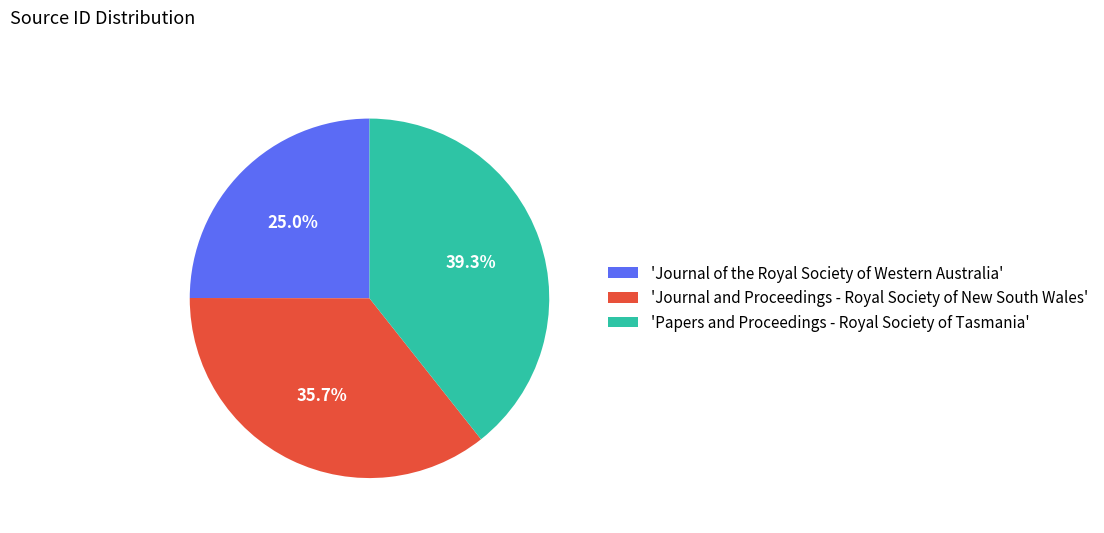

Is there a majority slice in this chart?

No